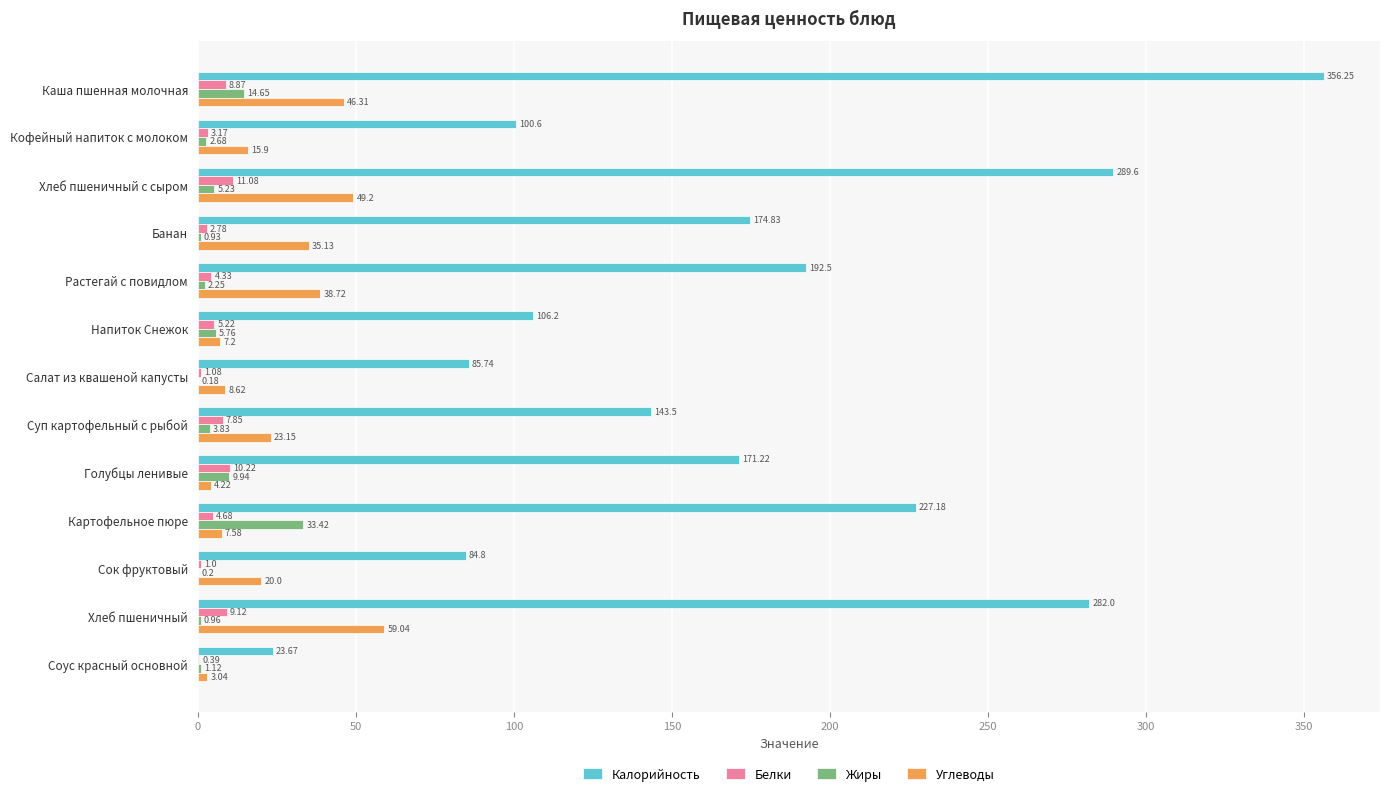

What are all the series names shown in the legend?

Калорийность, Белки, Жиры, Углеводы